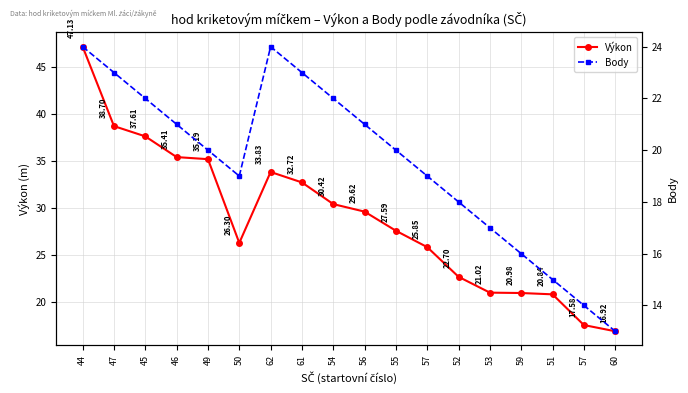

How many interior local valleys does the Body series have?

1